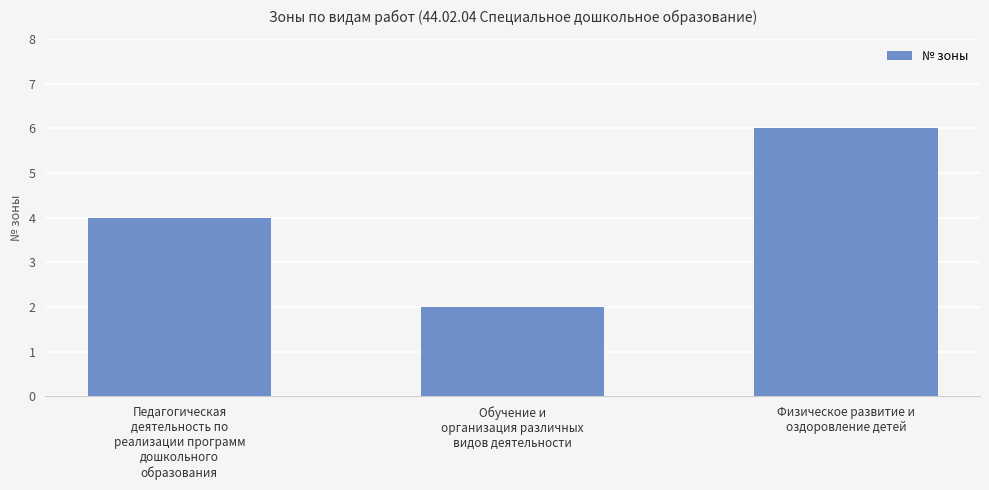

List the labels in order of value, smallest first.

Обучение и
организация различных
видов деятельности, Педагогическая
деятельность по
реализации программ
дошкольного
образования, Физическое развитие и
оздоровление детей